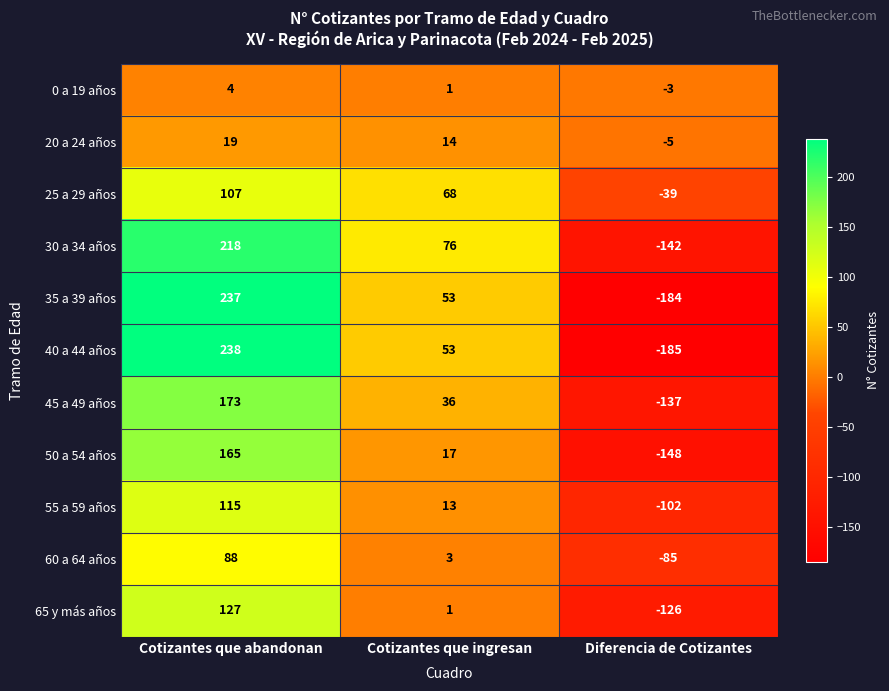

Which label corresponds to the largest value in the chart?

Cotizantes que abandonan